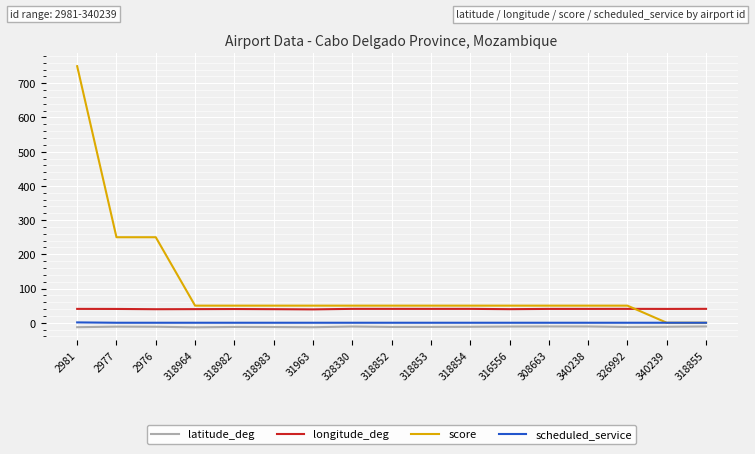

At how many categories does at least one series exceed 76?

3